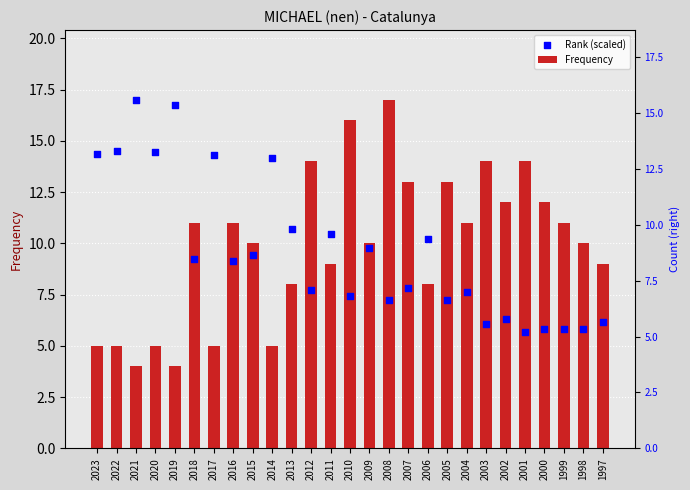

Which series has the largest Y range (max minus min)?

Frequency